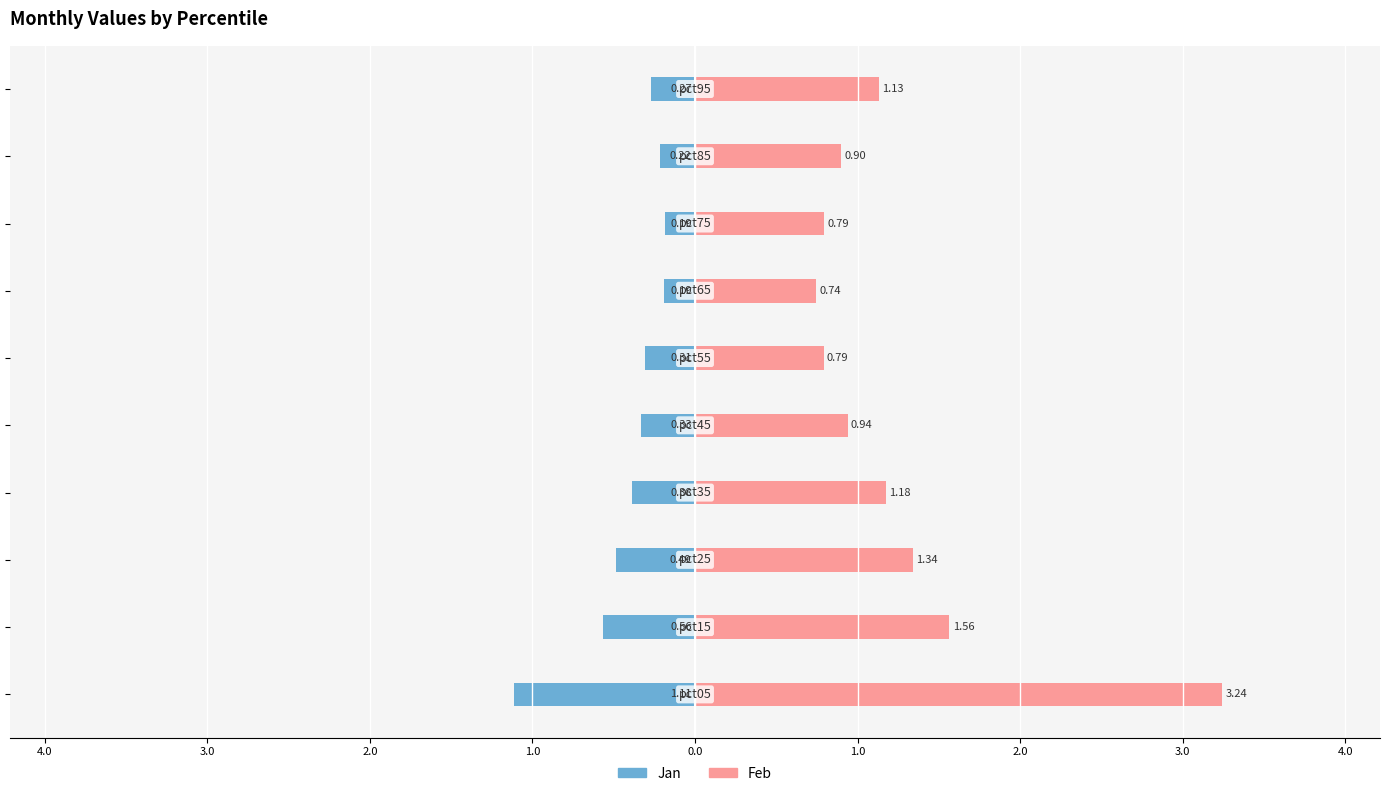

Reading left to right, transcribe all the data shown in this chart.

Jan: 5.0=-1.1	4.0=-0.6	3.0=-0.5	2.0=-0.4	1.0=-0.3	0.0=-0.3	1.0=-0.2	2.0=-0.2	3.0=-0.2	4.0=-0.3
Feb: 5.0=3.2	4.0=1.6	3.0=1.3	2.0=1.2	1.0=0.9	0.0=0.8	1.0=0.7	2.0=0.8	3.0=0.9	4.0=1.1